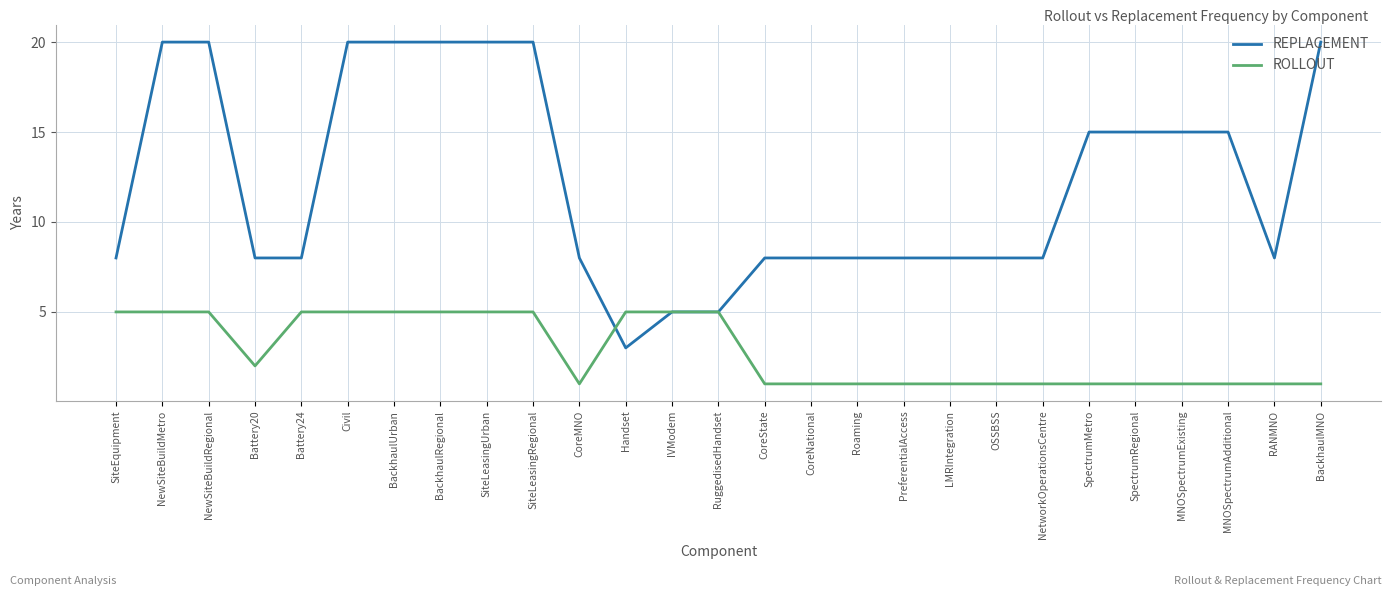

True or false: REPLACEMENT and ROLLOUT intersect in this chart.

True